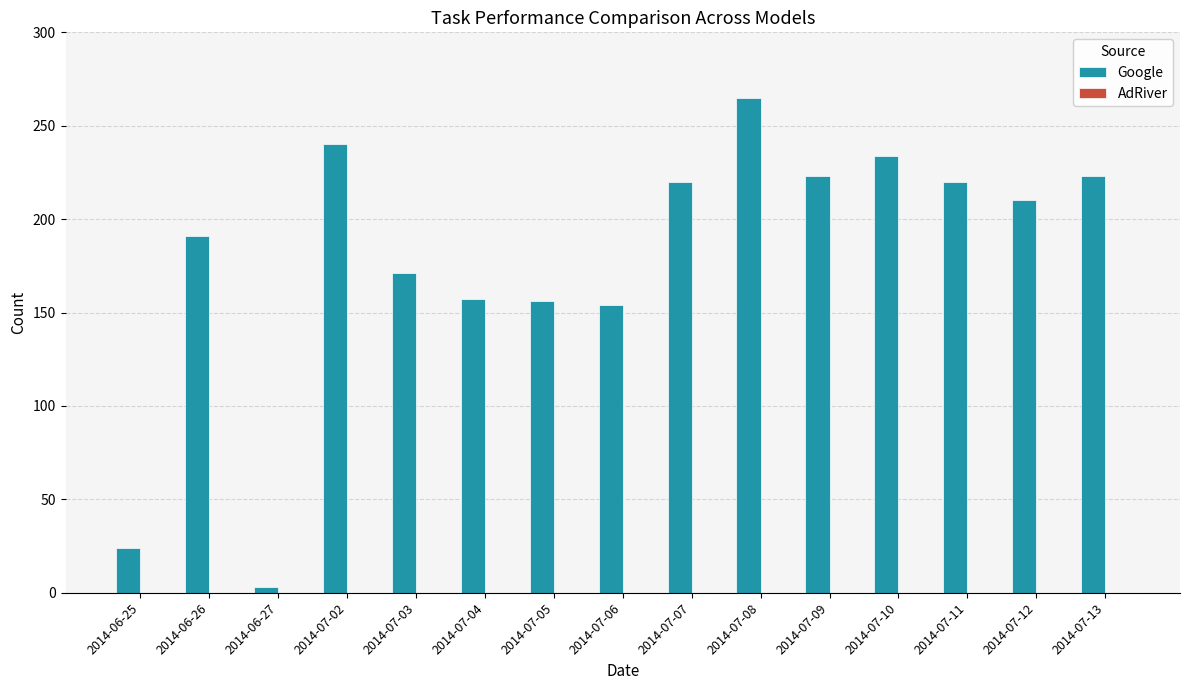

The value at 2014-07-07 is 220. True or false?

True